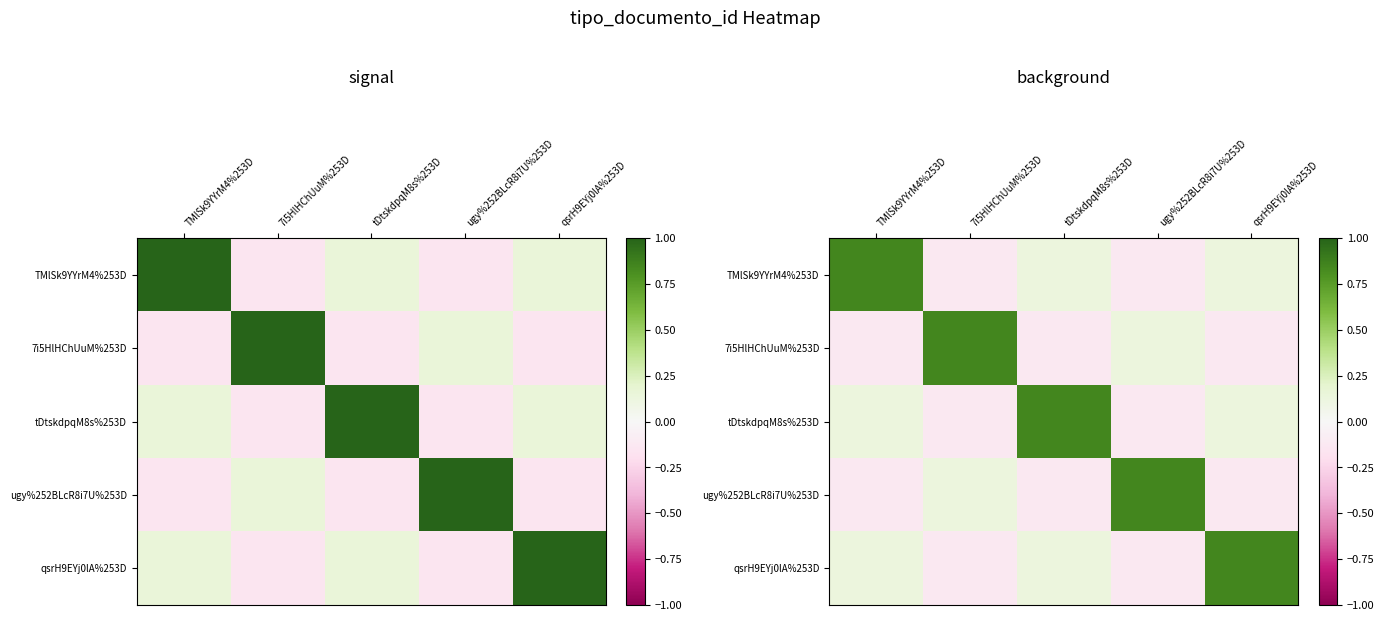

True or false: ugy%252BLcR8i7U%253D has a value of 0.8 at ugy%252BLcR8i7U%253D.

True